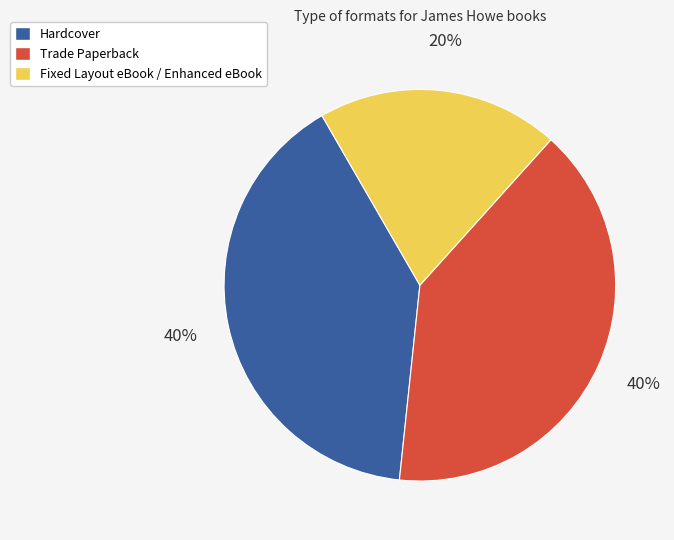

Which category has the smallest portion of the pie?

Fixed Layout eBook / Enhanced eBook